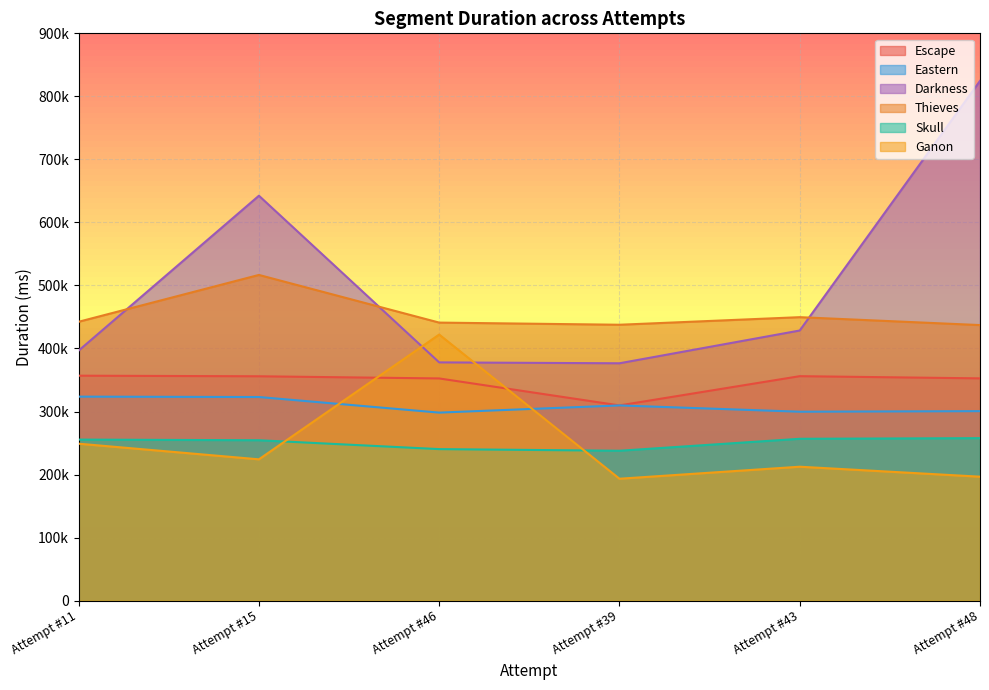

What is the difference between the Escape values at Attempt #15 and Attempt #11?

929